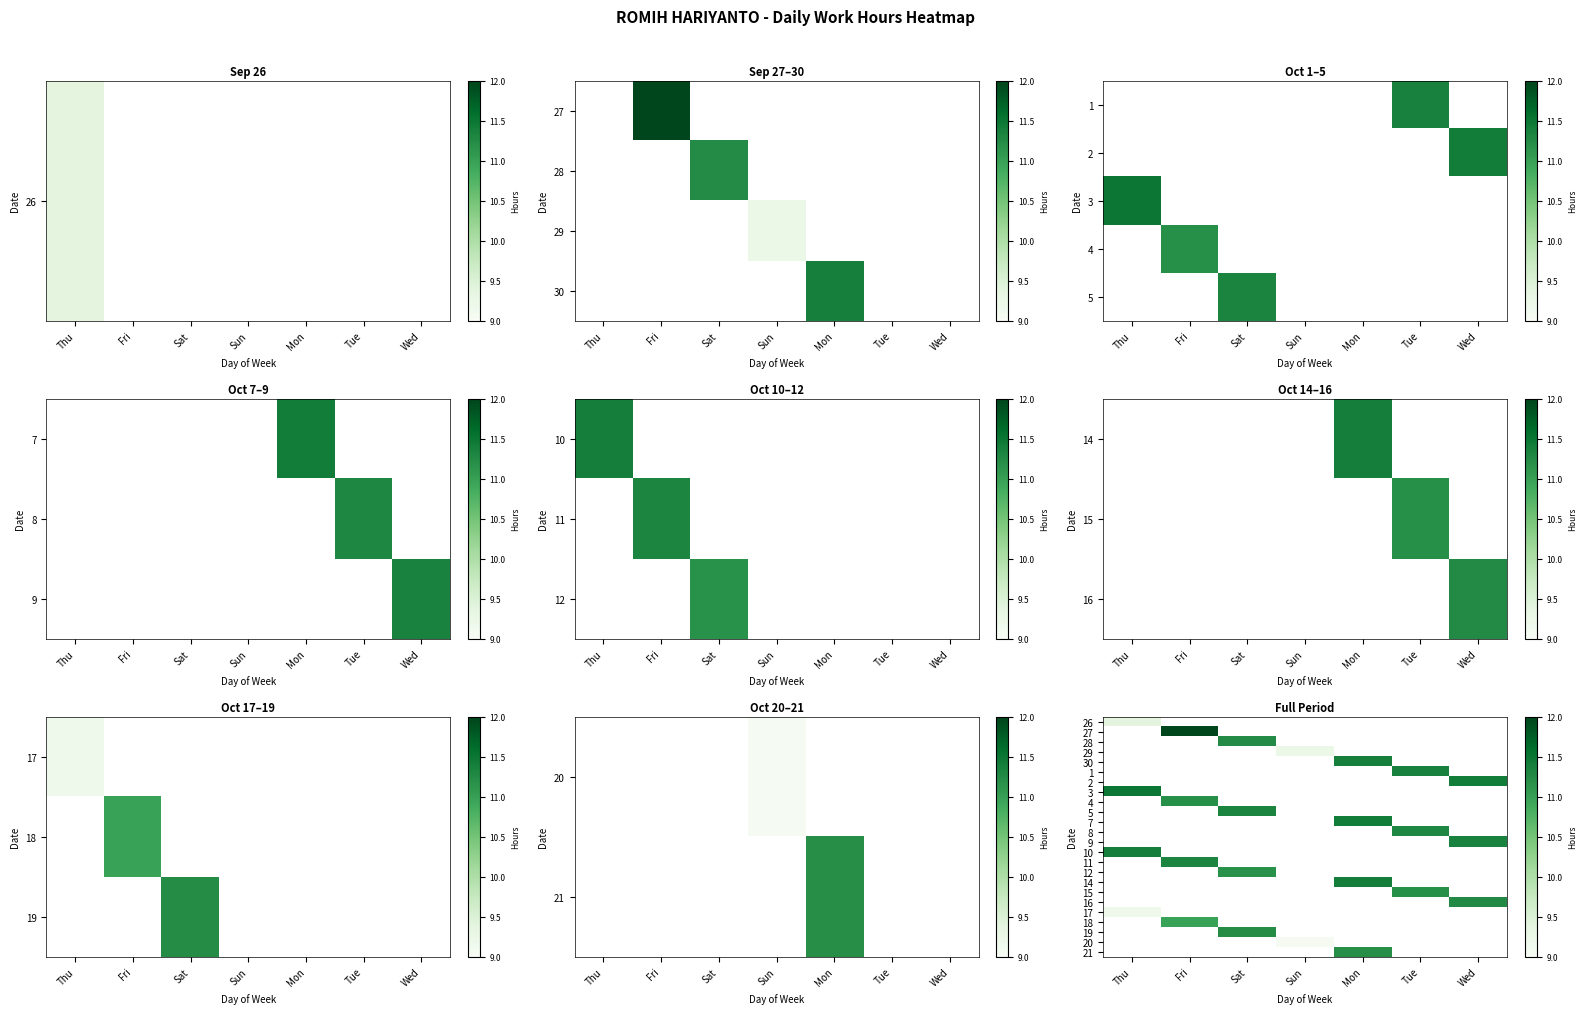

What is the maximum value shown in the chart?

12.0